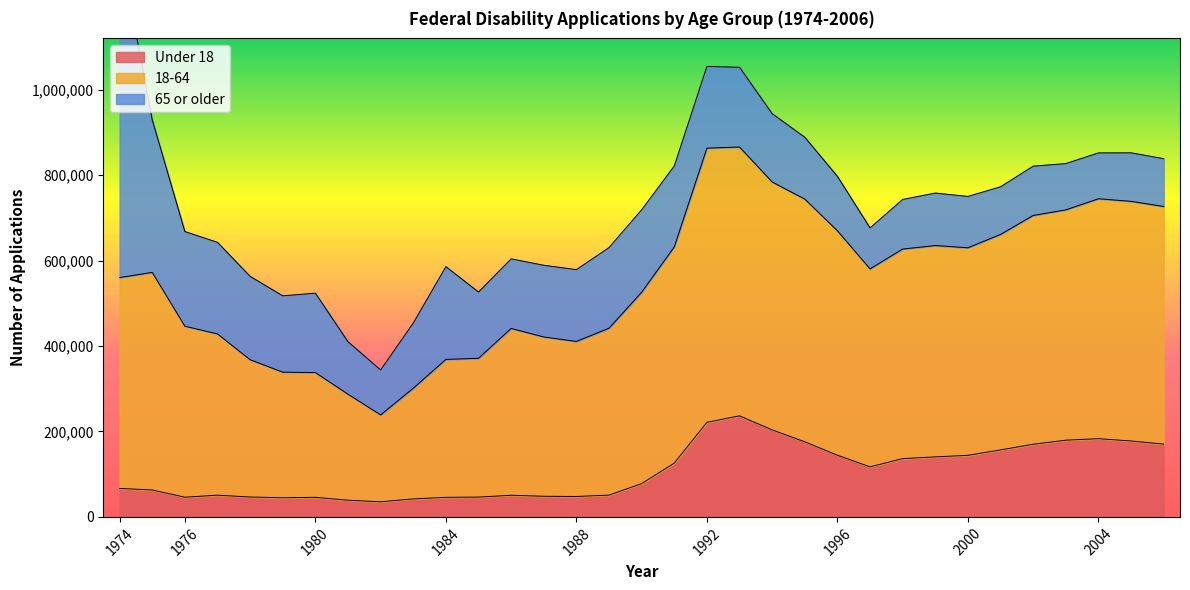

What is the value of the 18-64 point at the 24th from the left?

580534